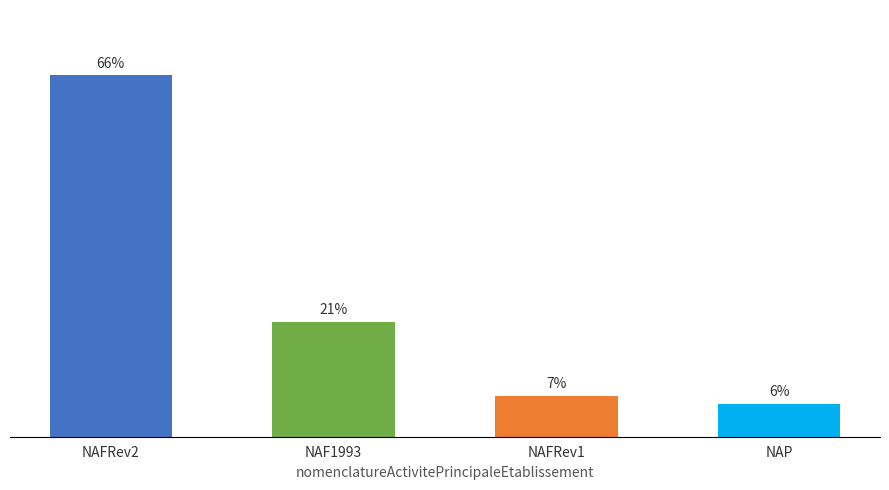

Which category has the highest value across all series?

NAFRev2